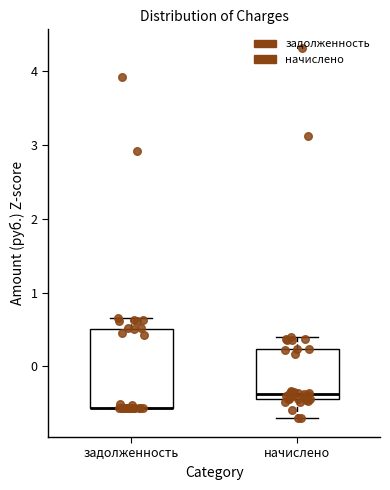

Which box is the tallest, from its lower edge to its upper edge?

задолженность